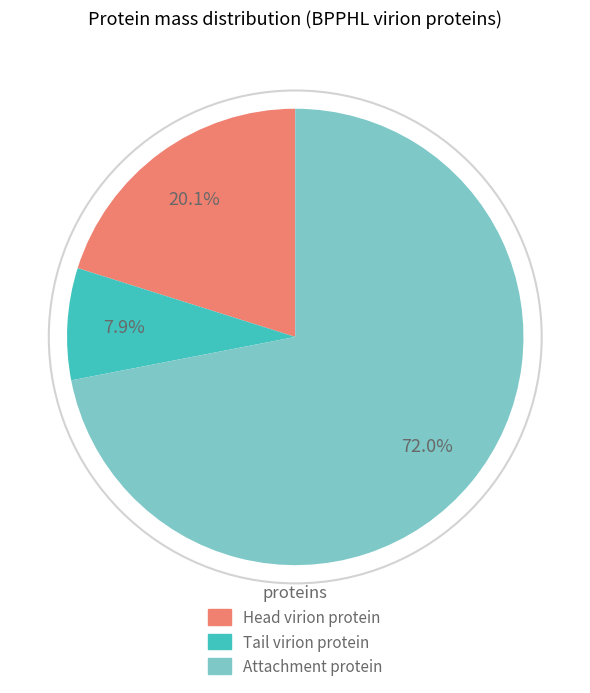

The Head virion protein slice represents 33% of the pie. True or false?

False